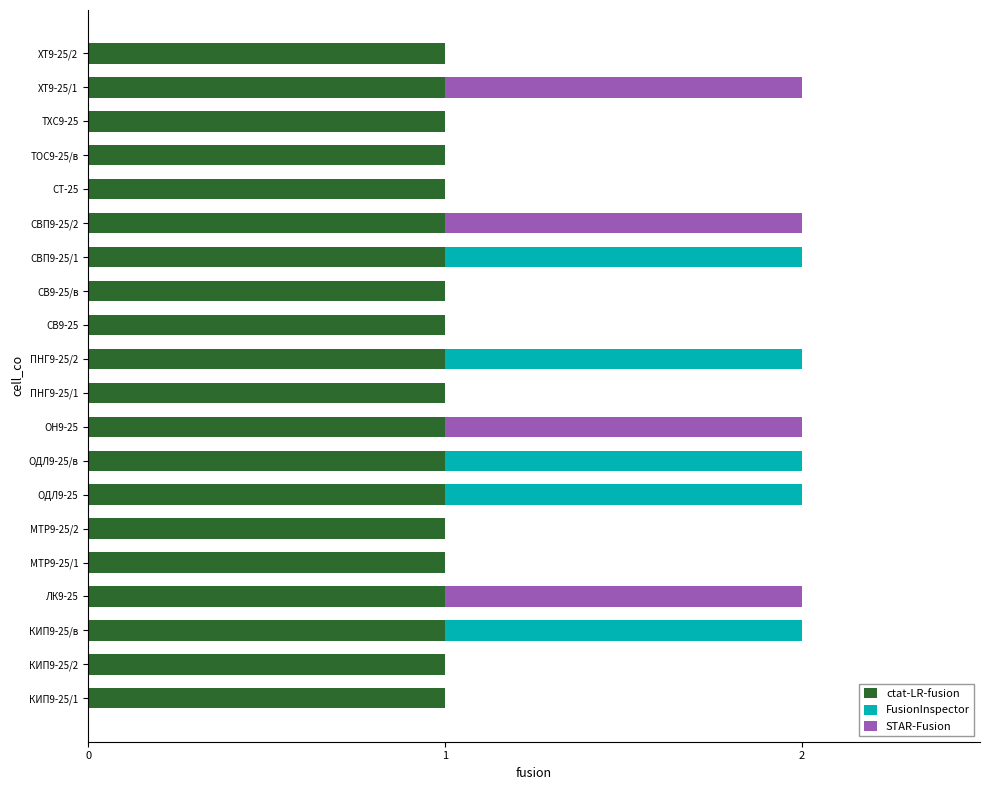

The ctat-LR-fusion series shows 1 at СВ9-25. True or false?

True